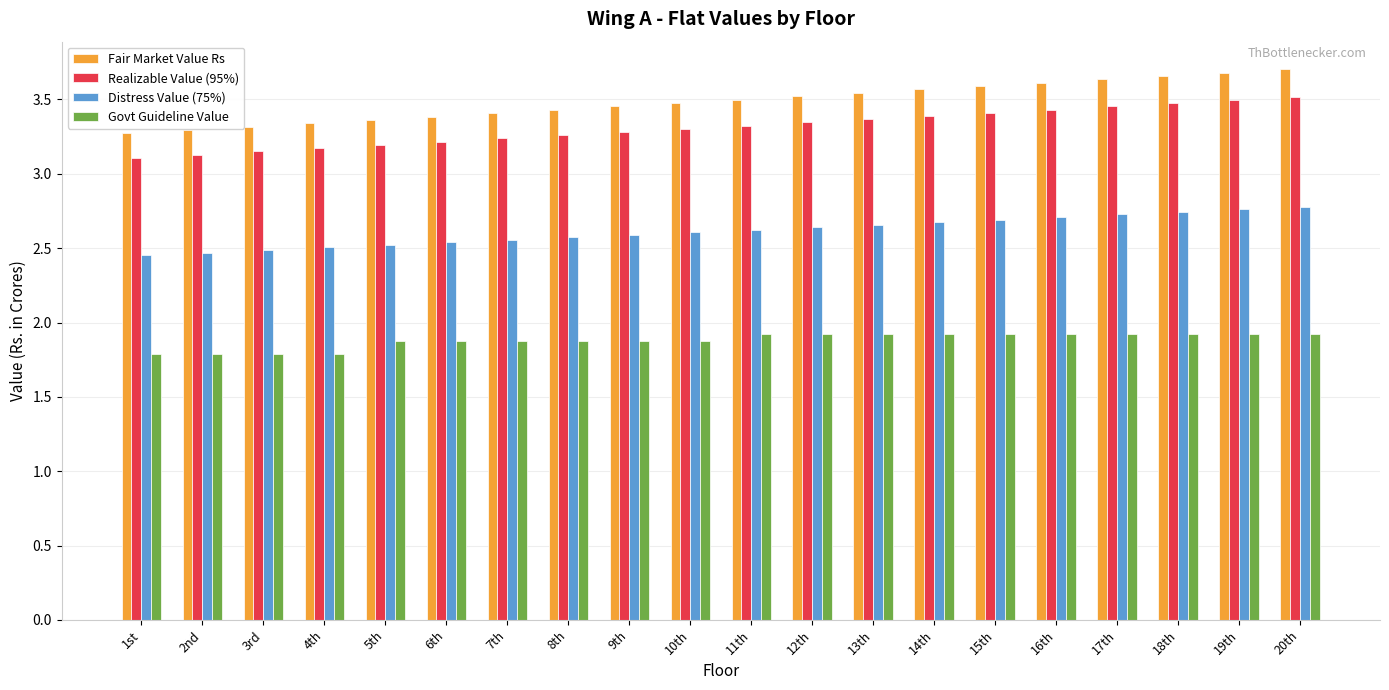

What is the maximum value for Govt Guideline Value?

1.9